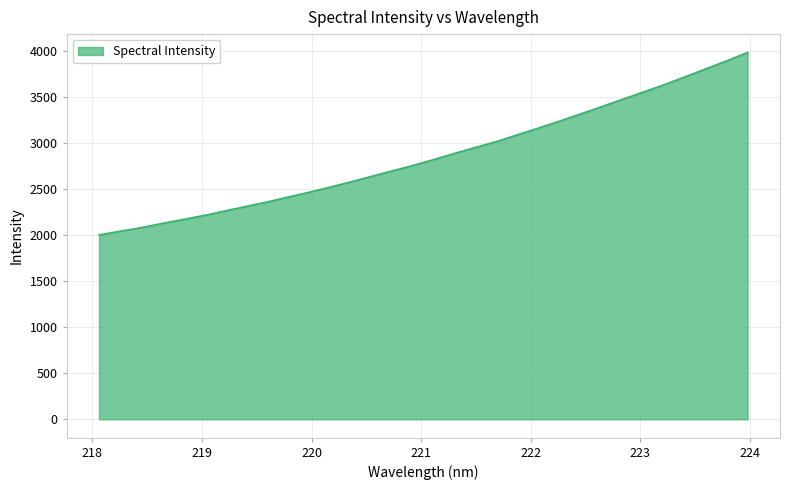

True or false: there are more than 2 points higher than both neighbors.

False